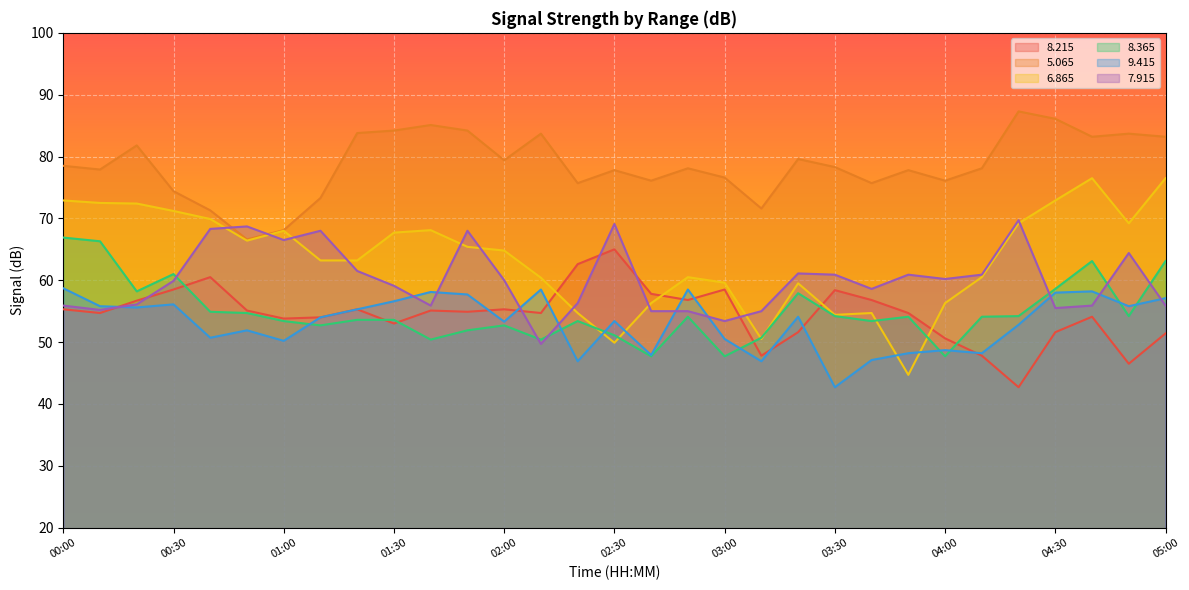

Where does the   7.915 series first go above 59?

00:30